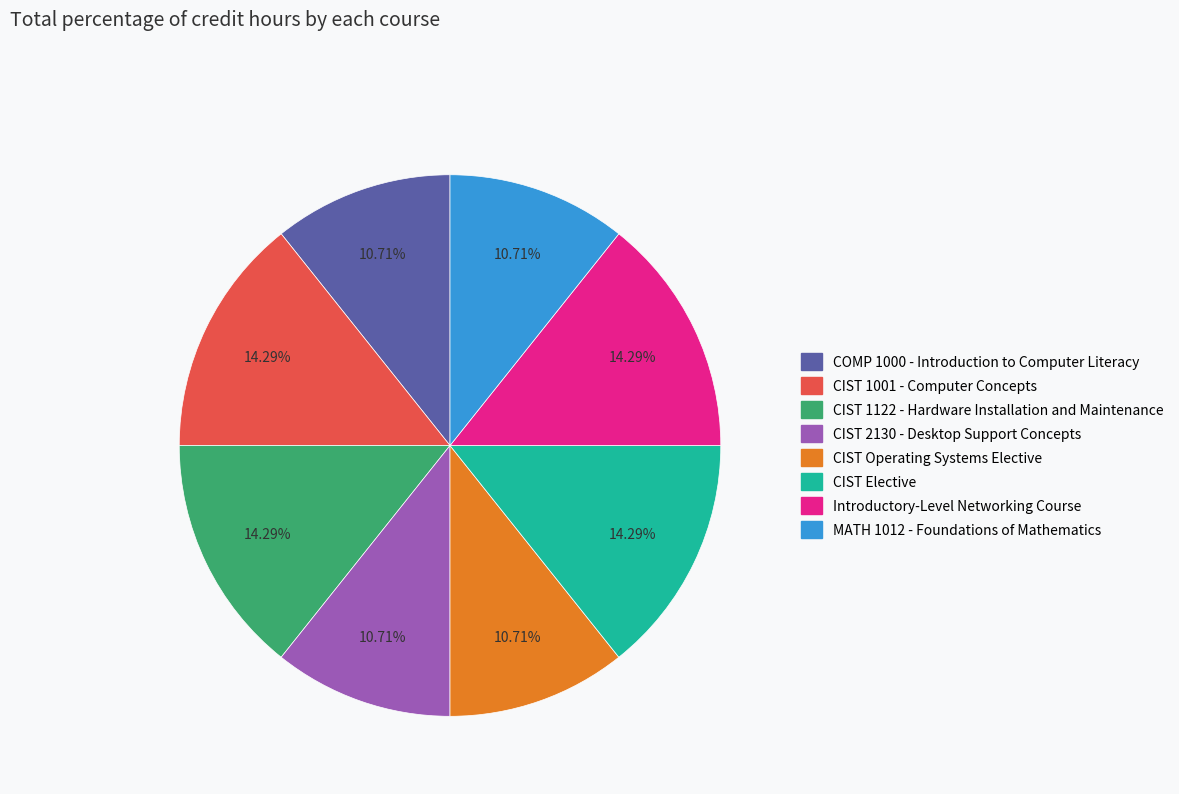

True or false: CIST 2130 - Desktop Support Concepts accounts for 11% of the total.

True